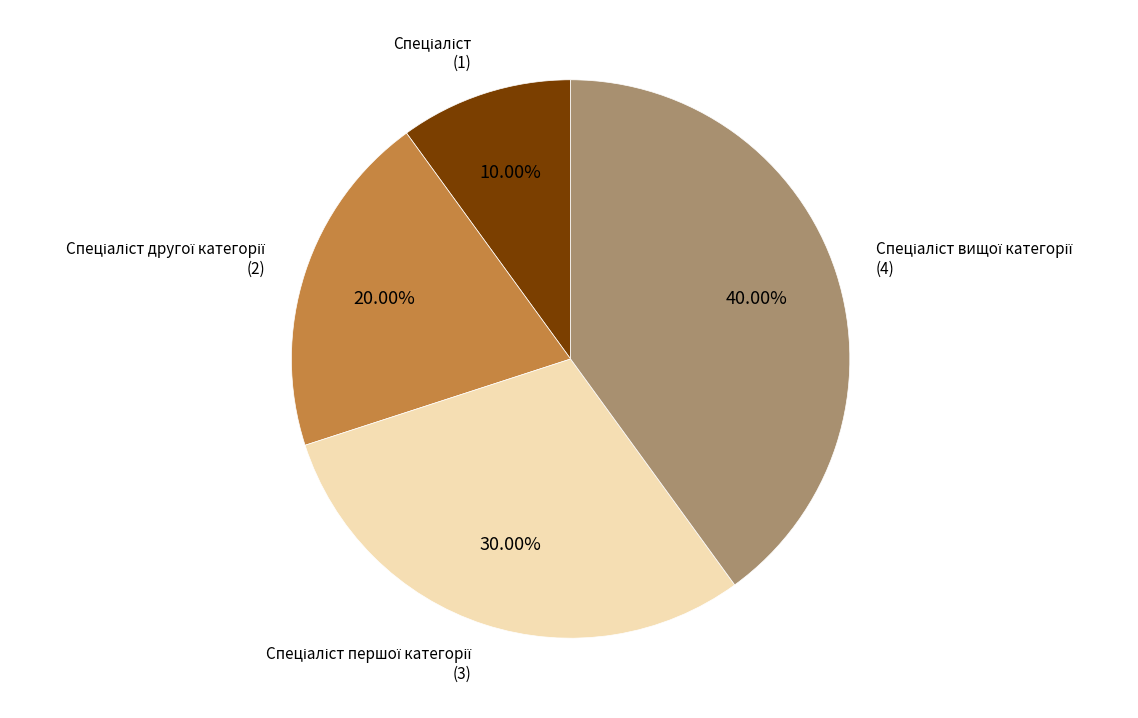

Does any single category account for the majority?

No